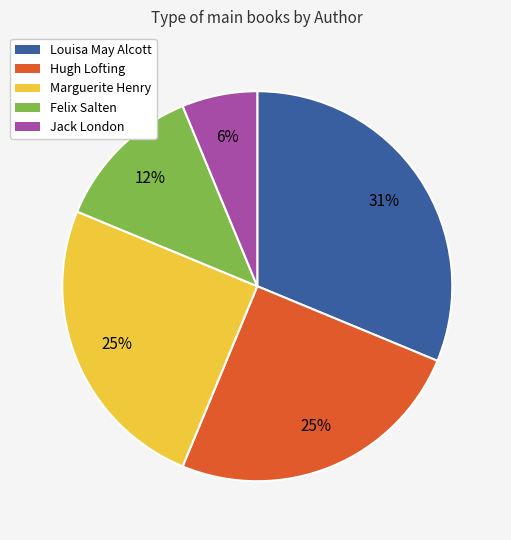

To the nearest percent, what is the average slice percentage?

20%